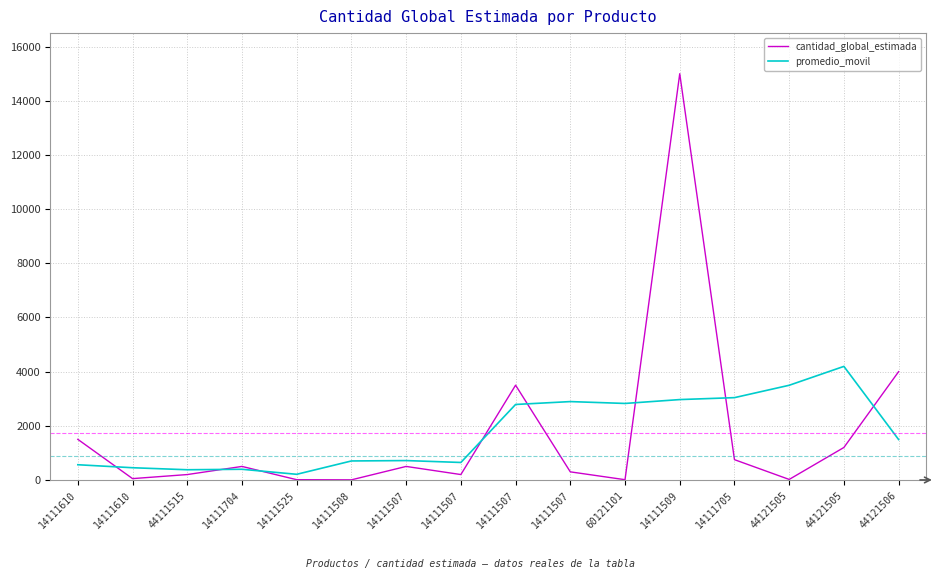

How many lines are shown in the chart?

2